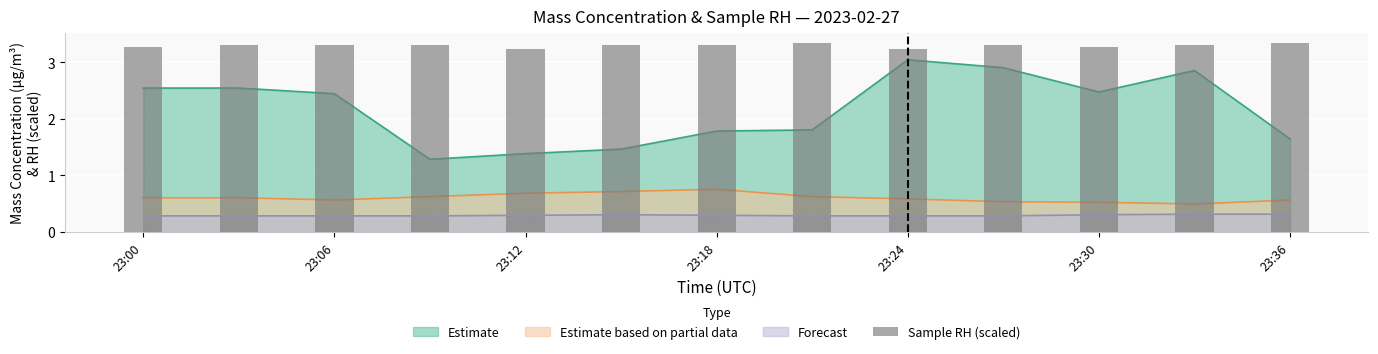

Are the bars grouped side by side (vs. stacked)?

No